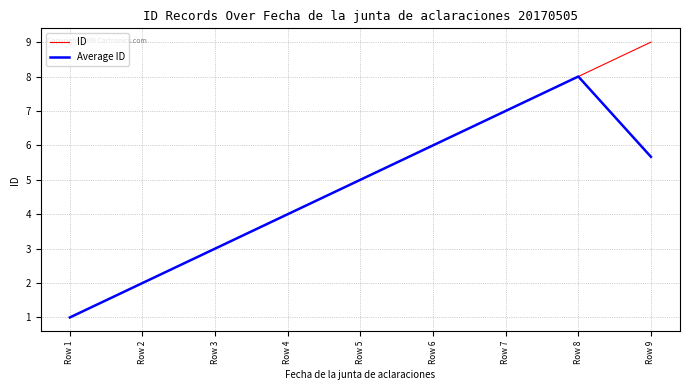

Which series has the largest range (max minus min)?

ID